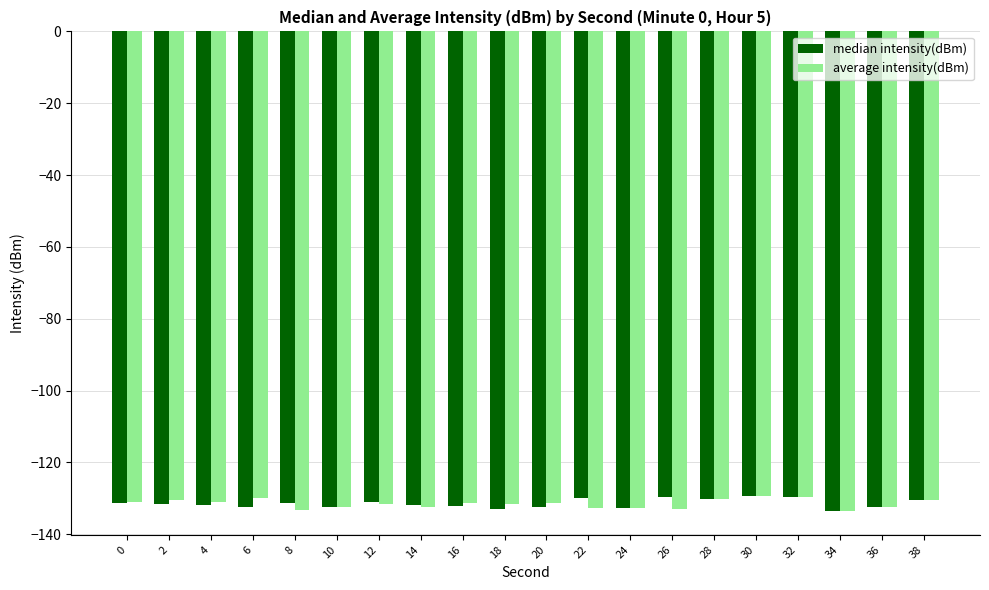

What is the average value of the average intensity(dBm) series?

-131.5